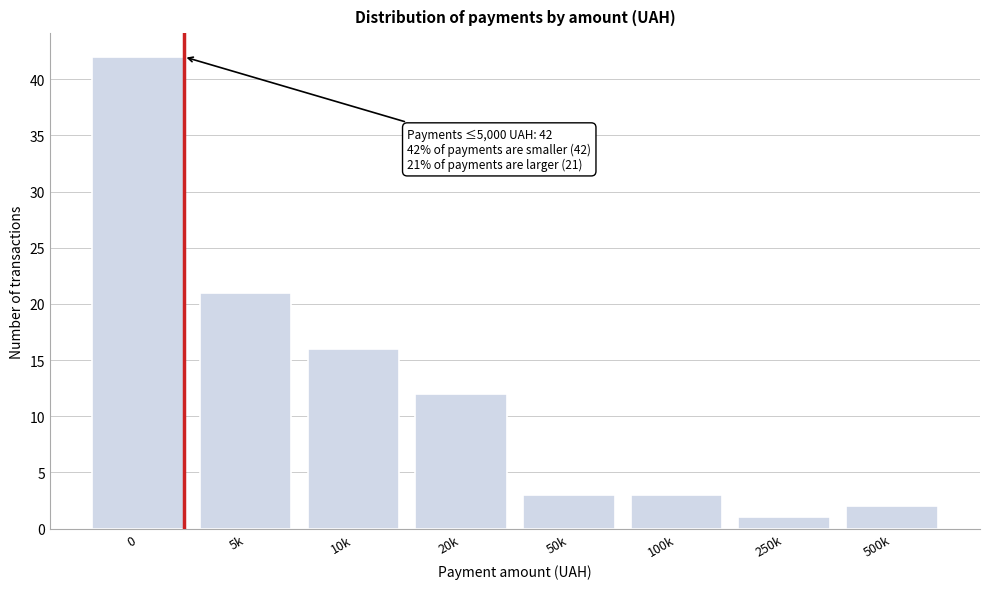

Reading right to left, transcribe all the data shown in this chart.

500k=2	250k=1	100k=3	50k=3	20k=12	10k=16	5k=21	0=42